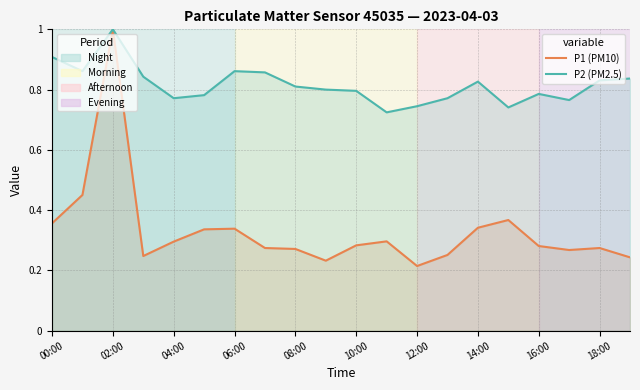

True or false: P1 (PM10) and P2 (PM2.5) cross at least once.

False